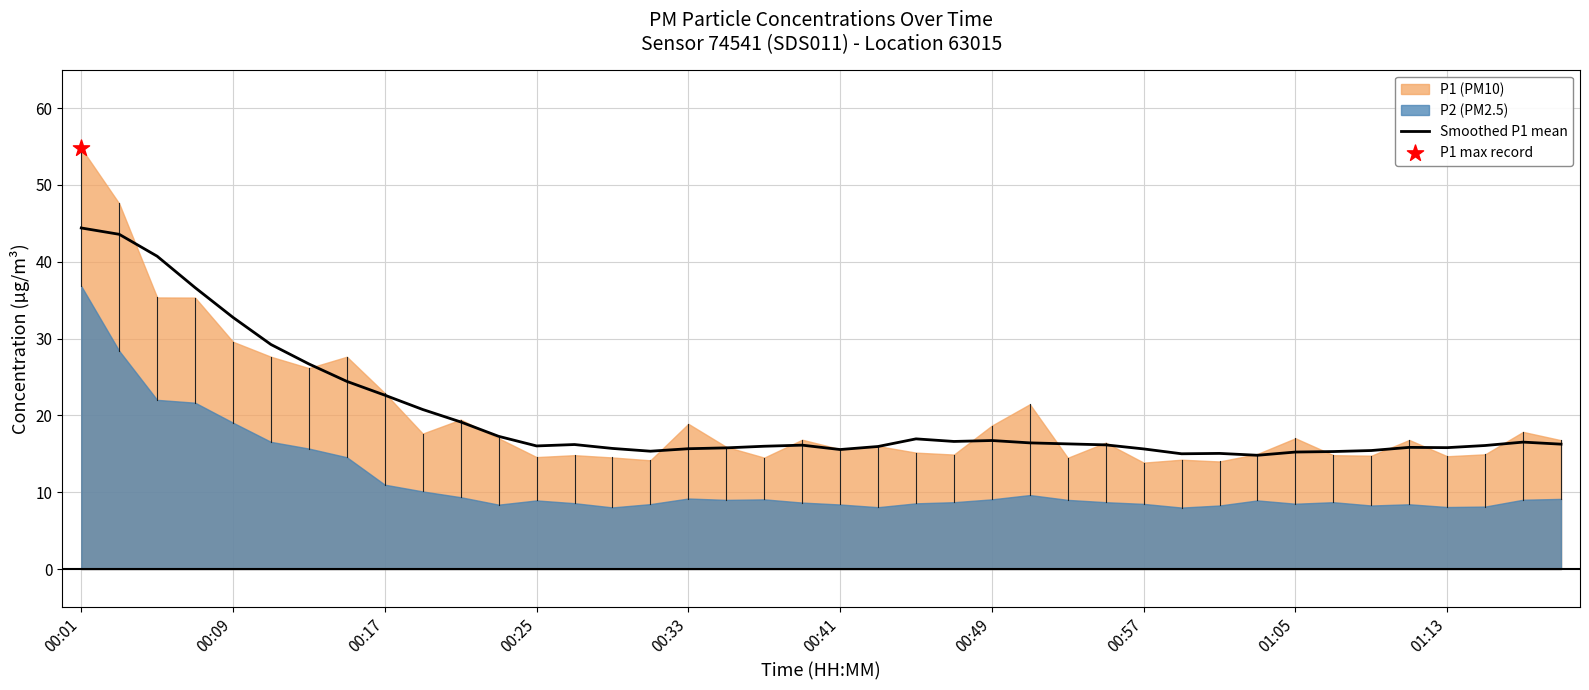

What is the lowest value of the Smoothed P1 mean series?

14.8